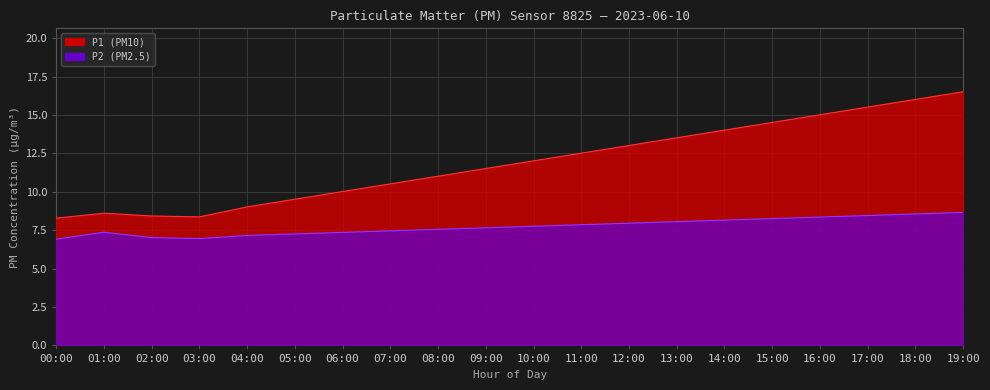

Between 08:00 and 07:00, which is larger?

08:00